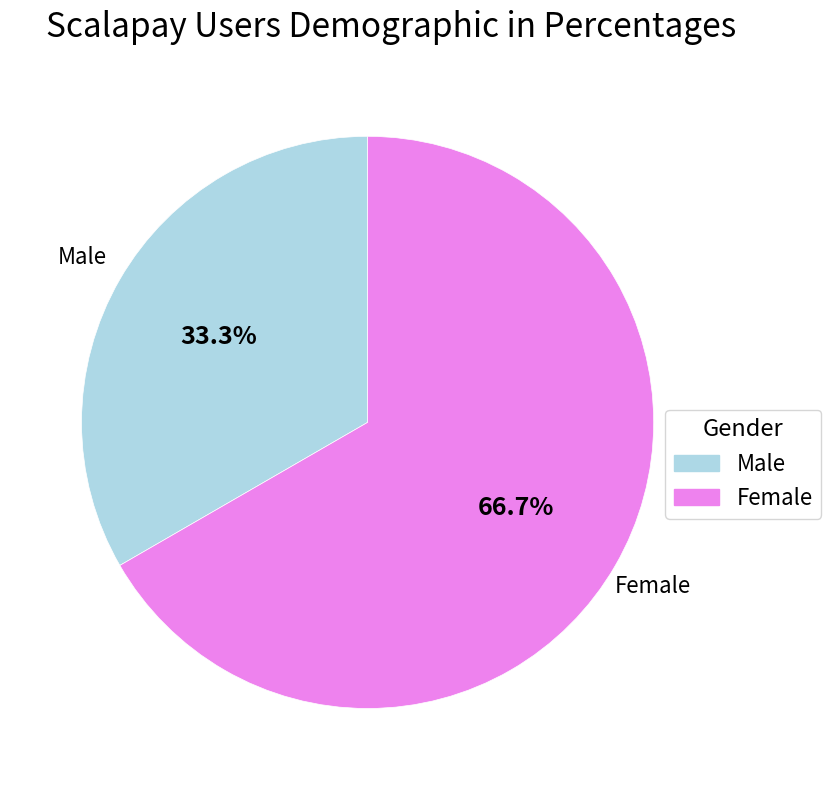

Does Male represent more than half of the total?

No